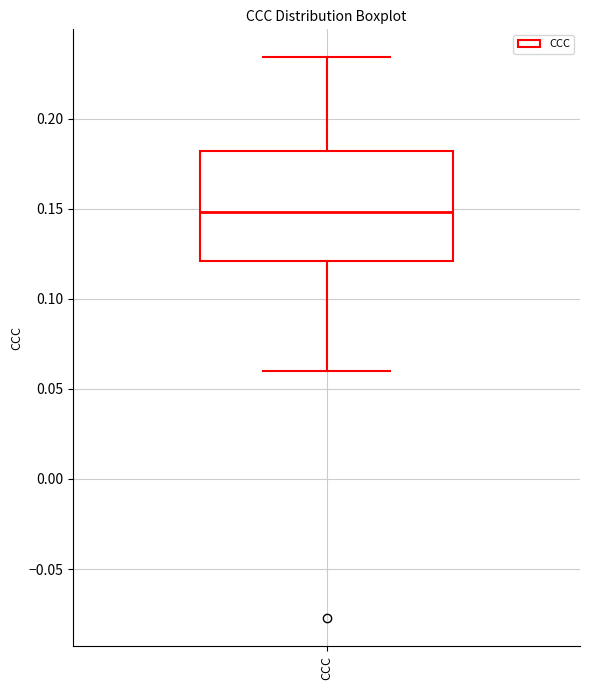

Read this box plot against the y-axis: the position of the median line, the range covered by the box, and the ends of both whiskers. The values are not printed on the chart, so give them approximately, as read against the axis.

median 0.150, box 0.120 to 0.180, whiskers 0.060 to 0.235